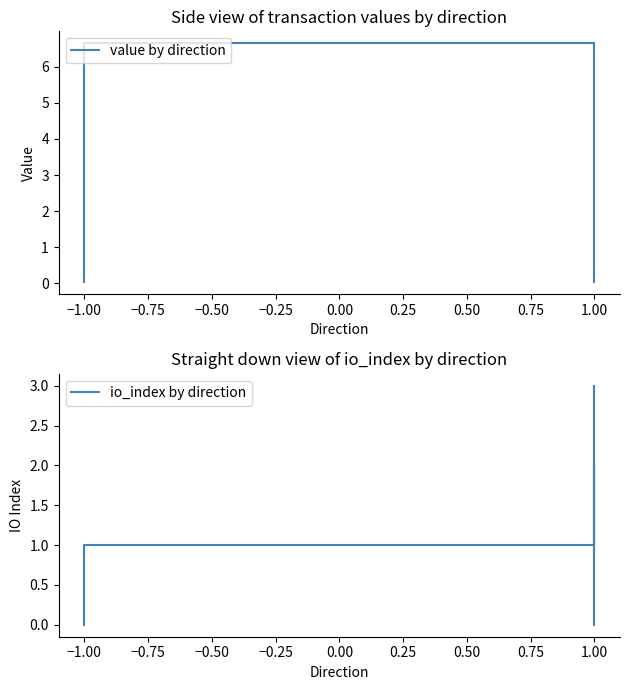

Is this an area chart (filled region under the line)?

No